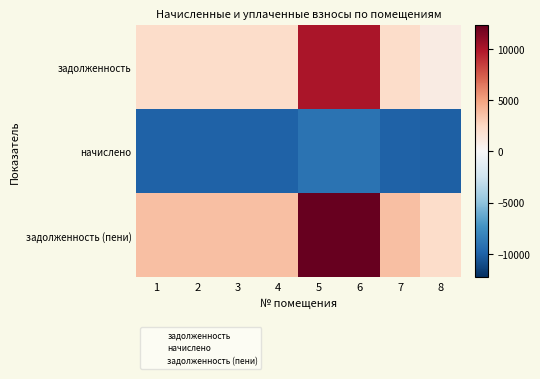

Which series changed the most between 2 and 3?

задолженность